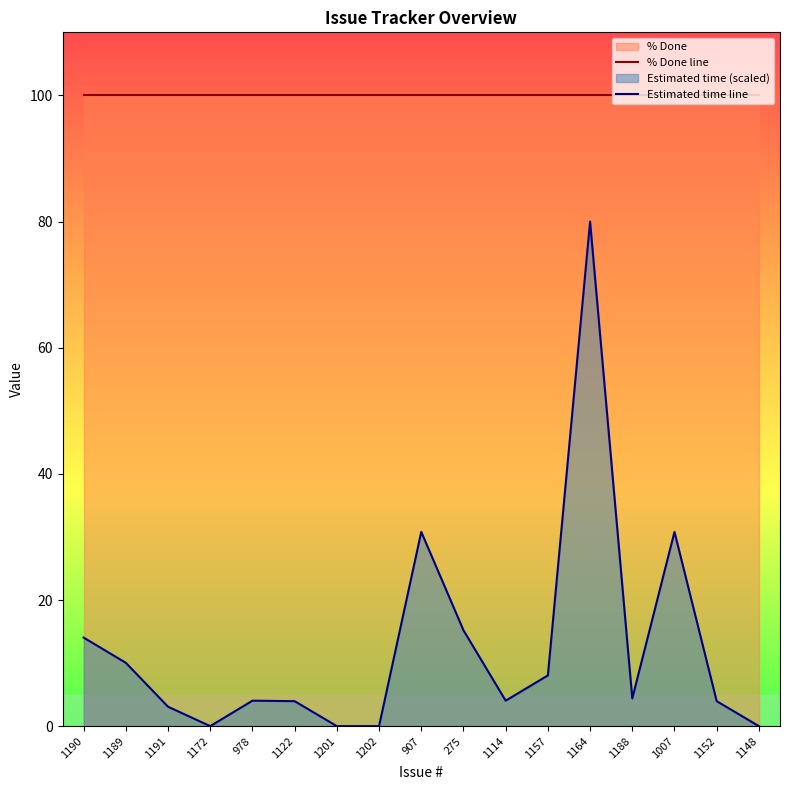

List the series in order of their peak value, lowest first.

Estimated time line, % Done line